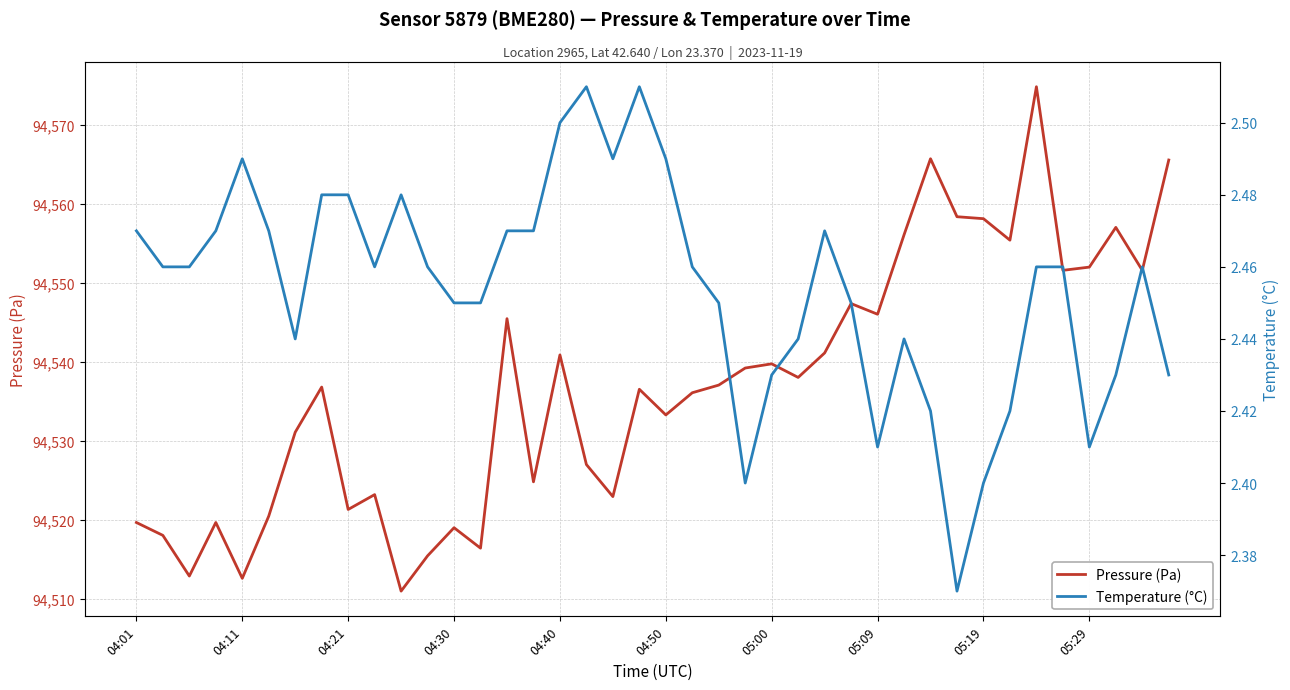

What is the value of the Temperature (°C) point at the 32nd from the left?

2.4